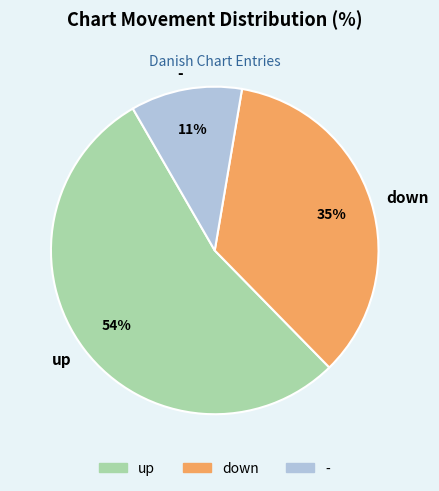

To the nearest percent, what is the difference between the largest and smallest slice percentages?

43%